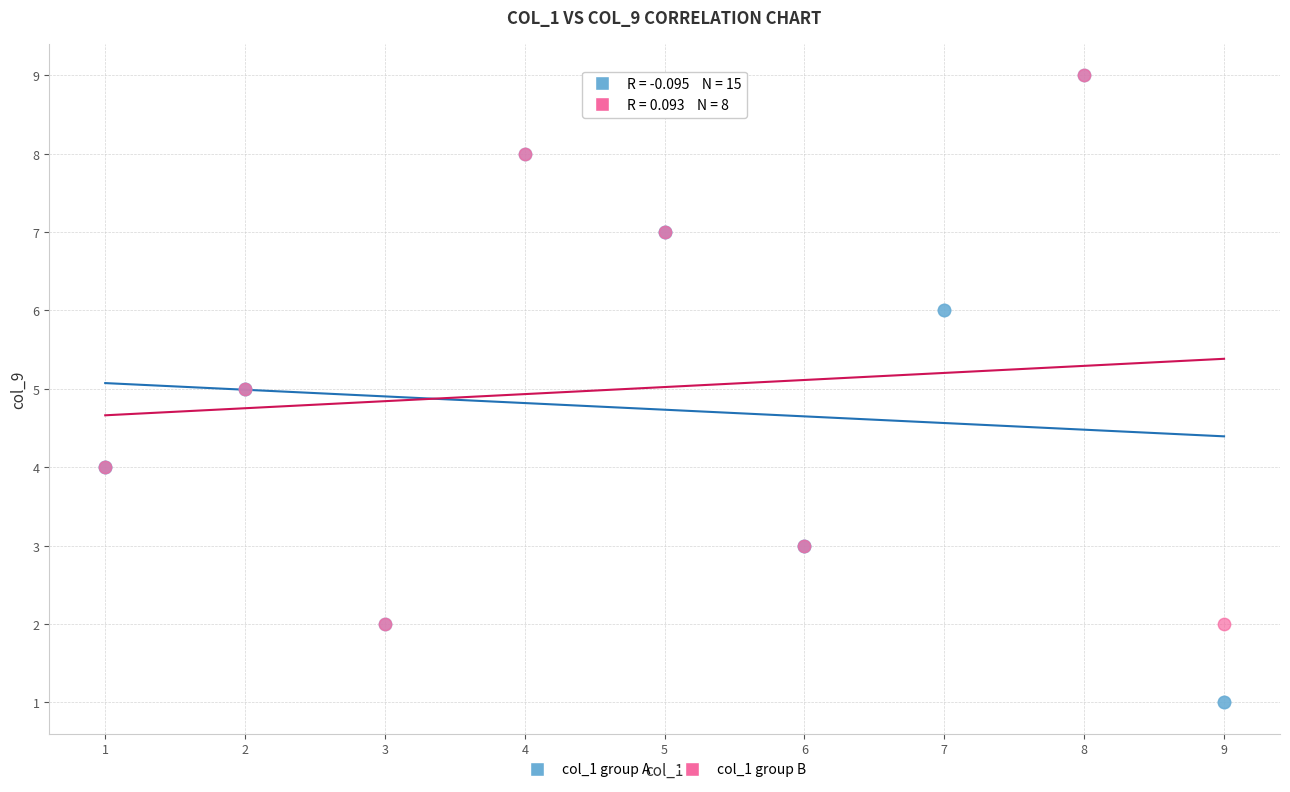

Which series has the widest spread of Y values?

col_1 group A